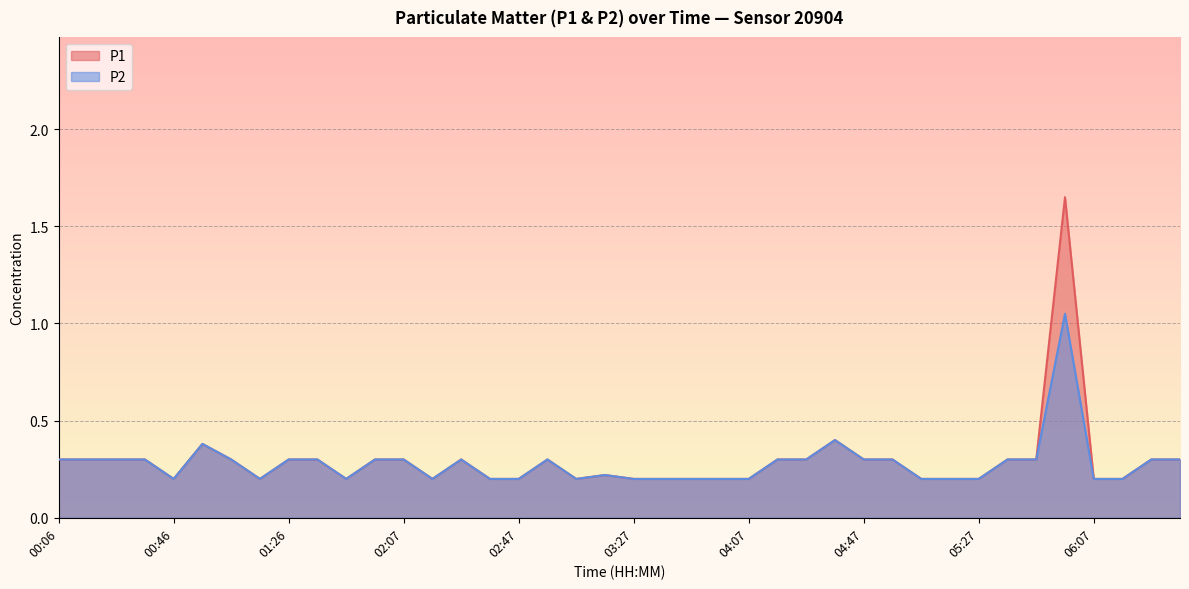

How many P1 values are between 0 and 1?

39